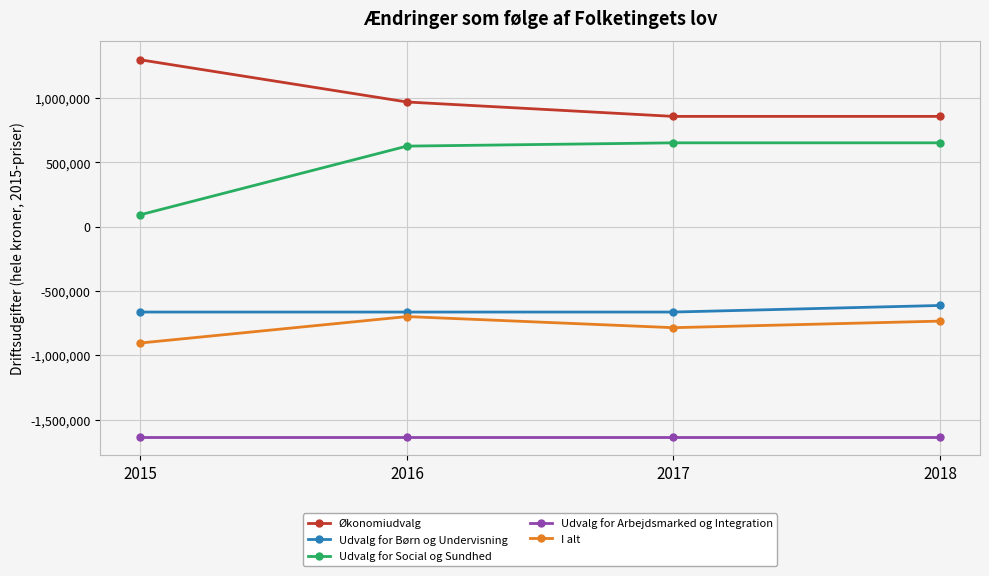

True or false: I alt and Udvalg for Social og Sundhed cross at least once.

False